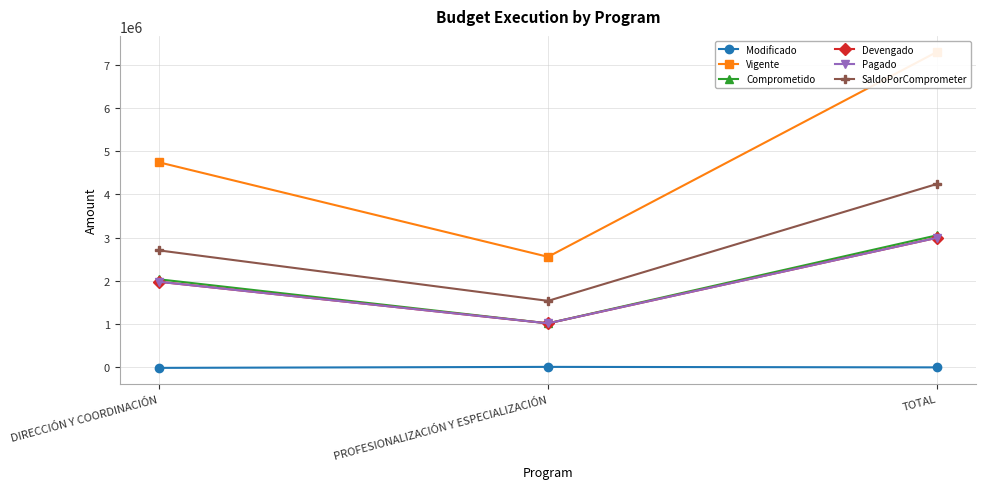

Where is Pagado nearest to the value 2008428?

DIRECCIÓN Y COORDINACIÓN